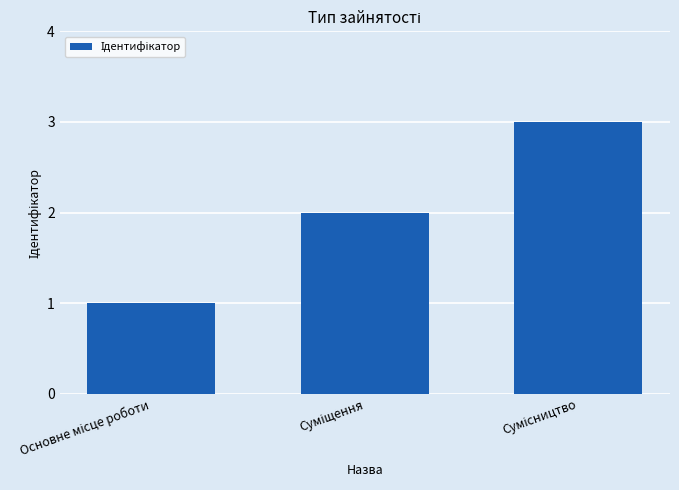

What is the sum of all values?

6